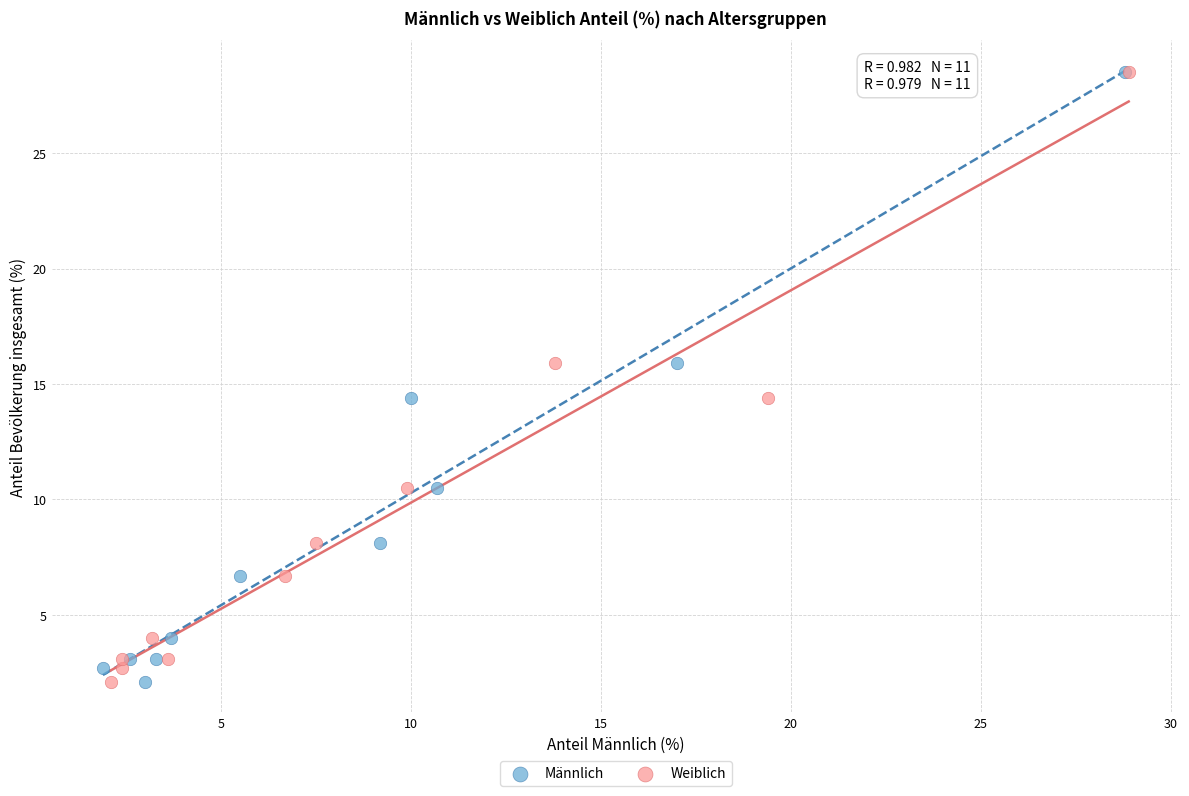

What are all the series names shown in the legend?

Männlich, Weiblich